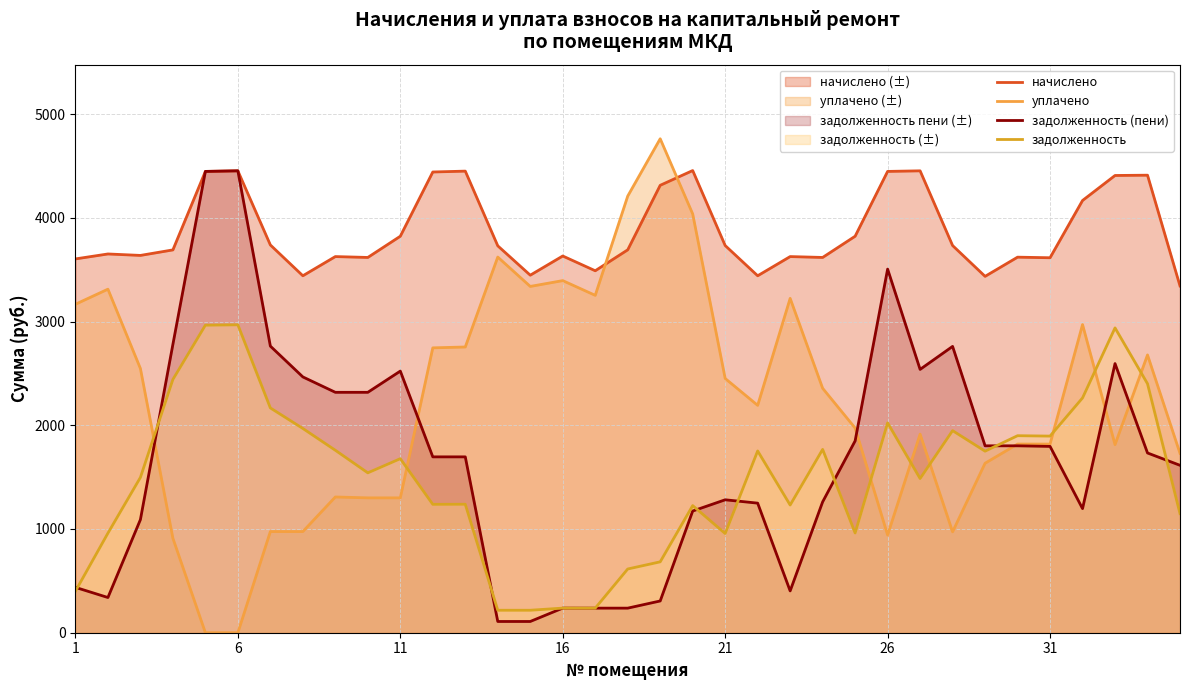

Which series has the largest total across all categories?

начислено